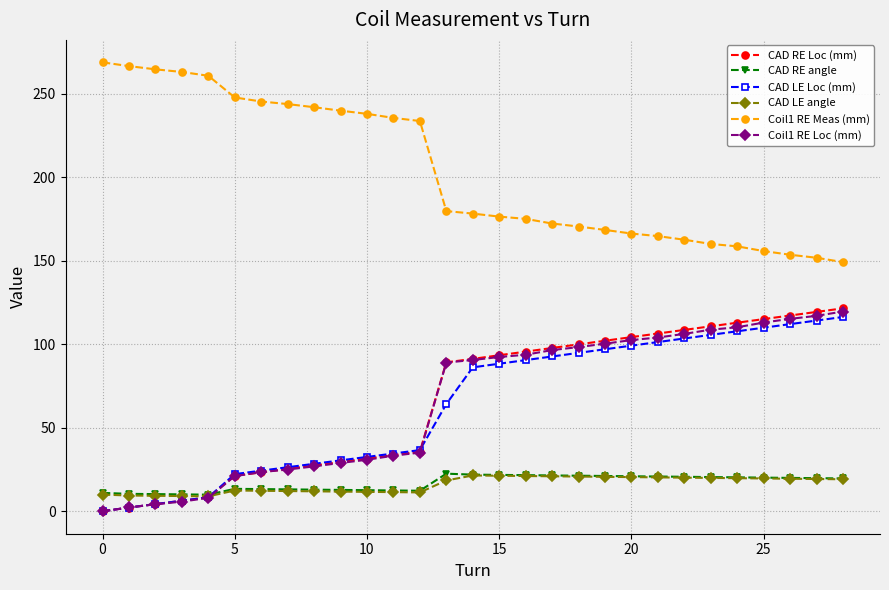

True or false: Coil1 RE Meas (mm) and CAD LE Loc (mm) intersect in this chart.

False